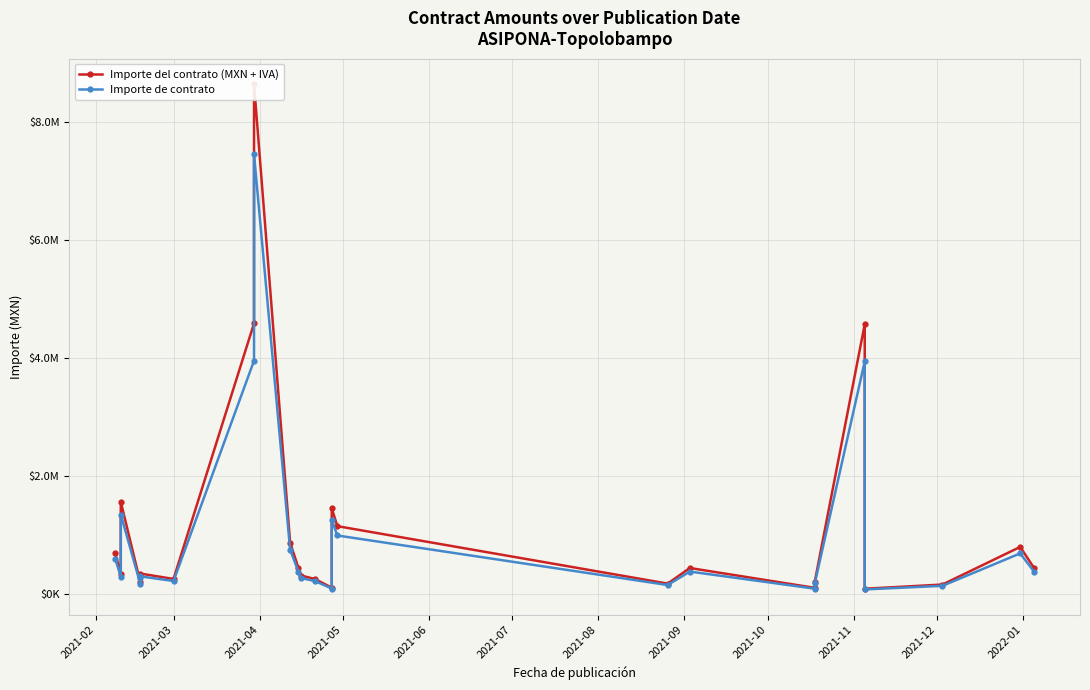

What is the spread (max minus min) of values at 2021-10?

1193308.6